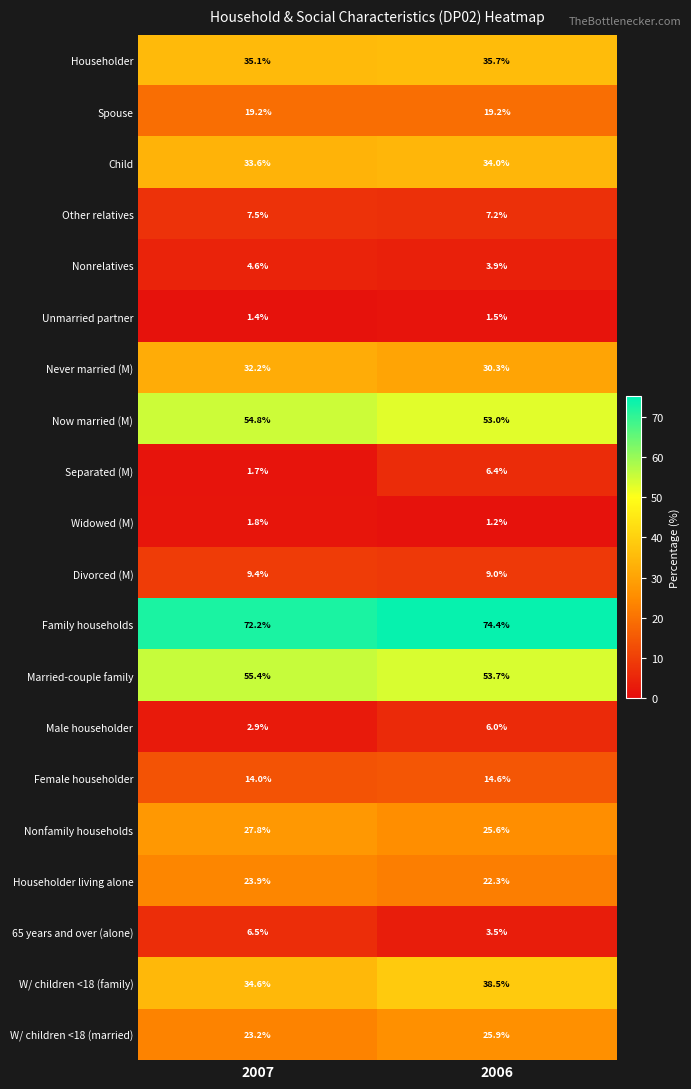

What is the minimum value shown in the chart?

1.2